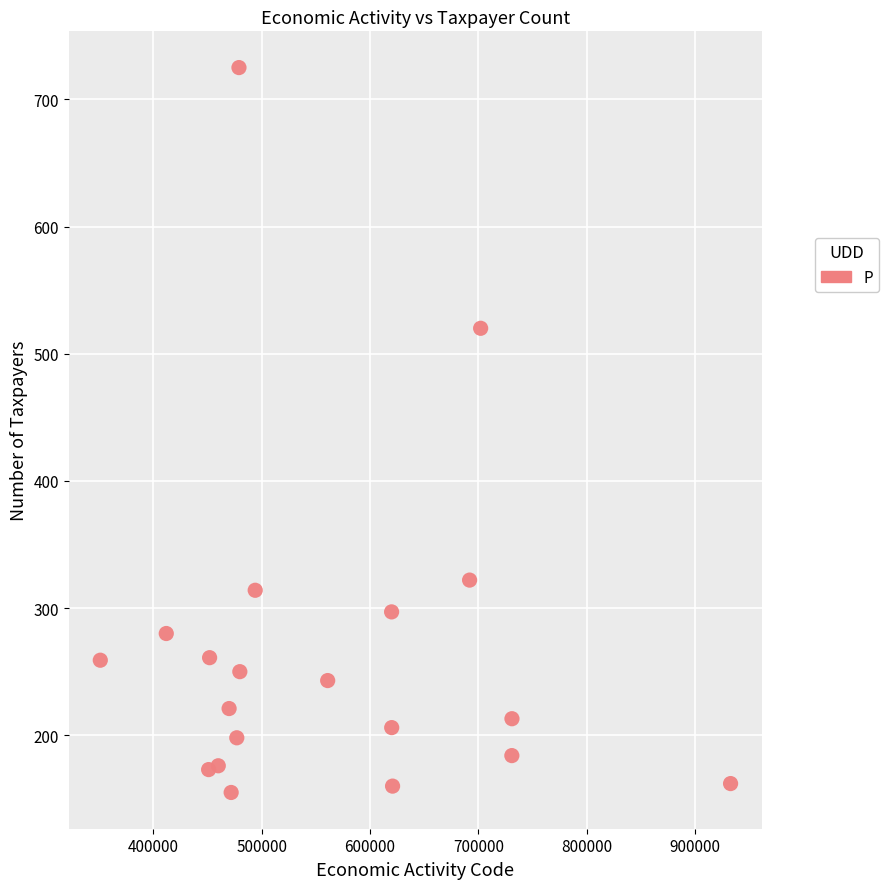

What Y value in the scatter plot is closest to 440?

520